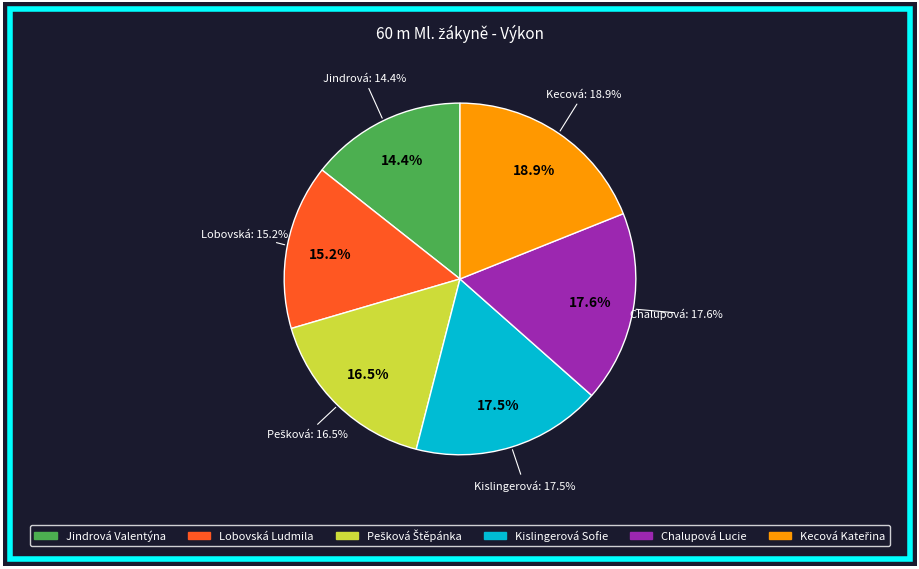

To the nearest percent, what portion does Chalupová Lucie represent?

18%